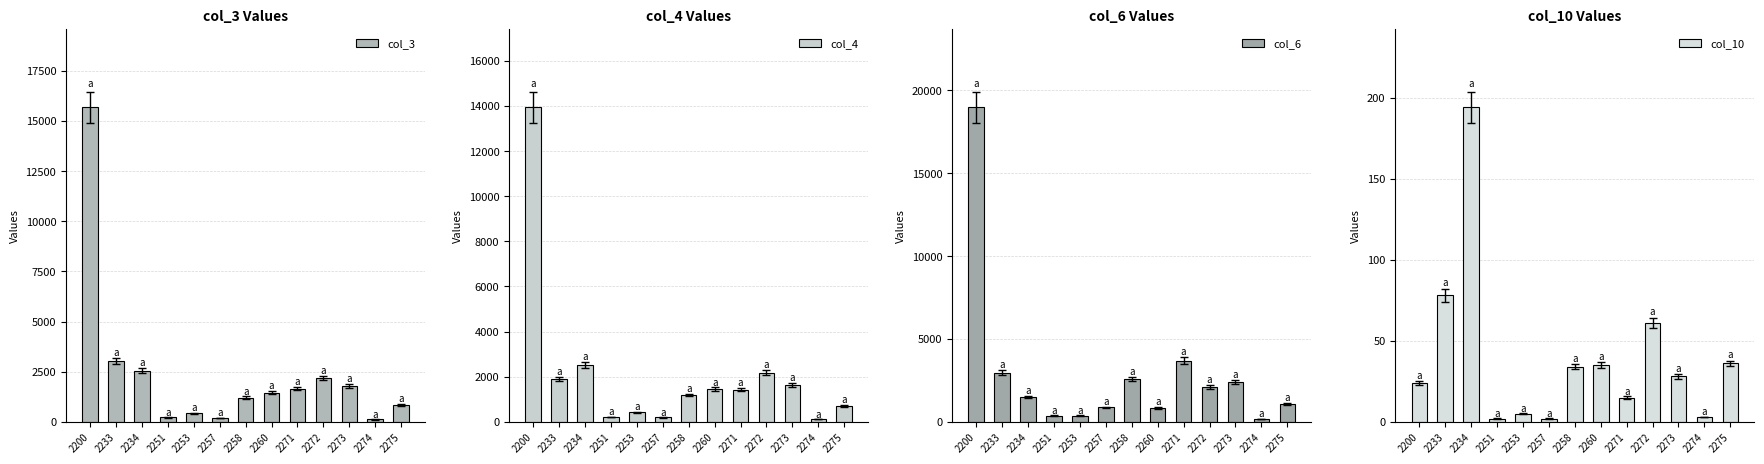

How many values in the col_6 series exceed 1503?

6